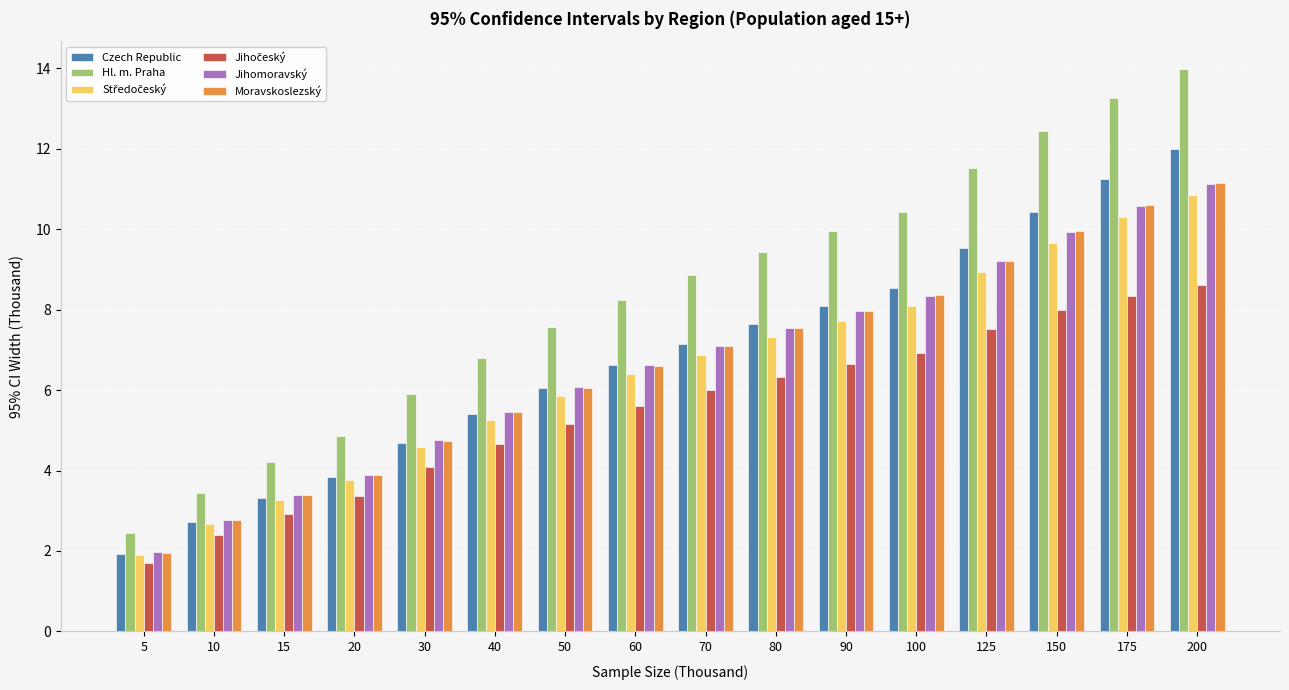

What is the minimum value shown in the chart?

1.7